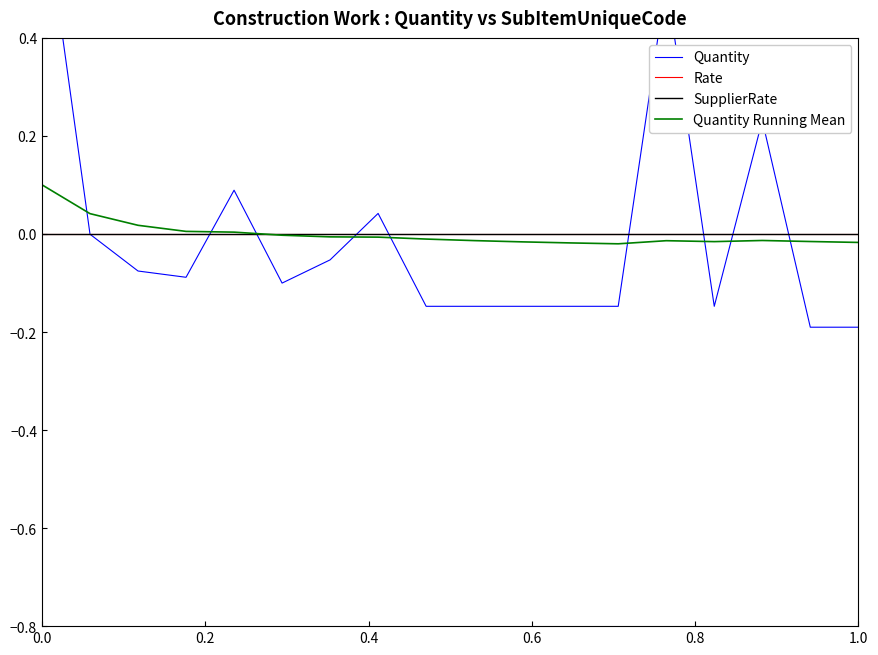

How many lines are shown in the chart?

4